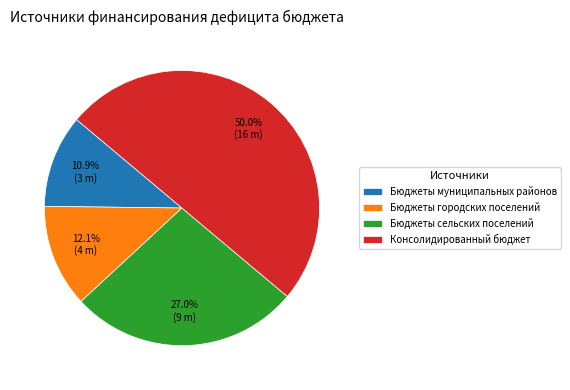

Count the number of slices in the pie.

4